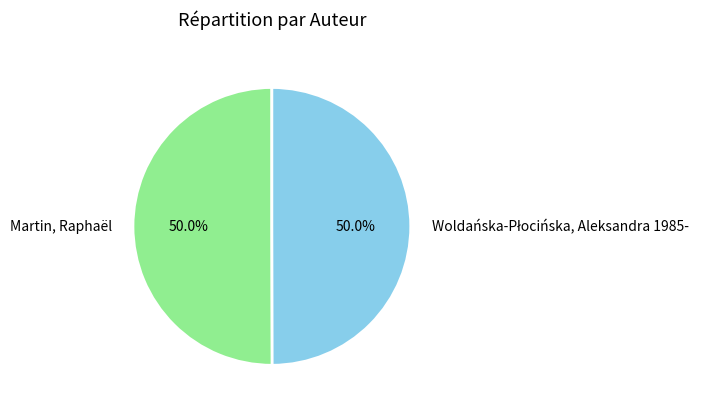

Count the number of slices in the pie.

2